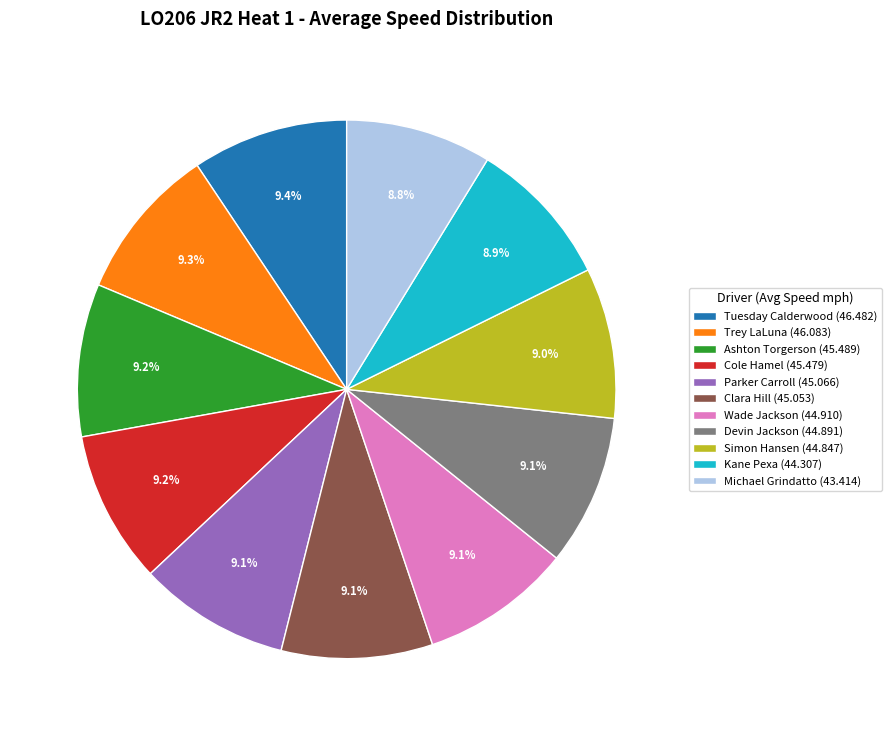

Approximately how many times larger is the value at Wade Jackson (44.910) compared to Tuesday Calderwood (46.482)?

1.0